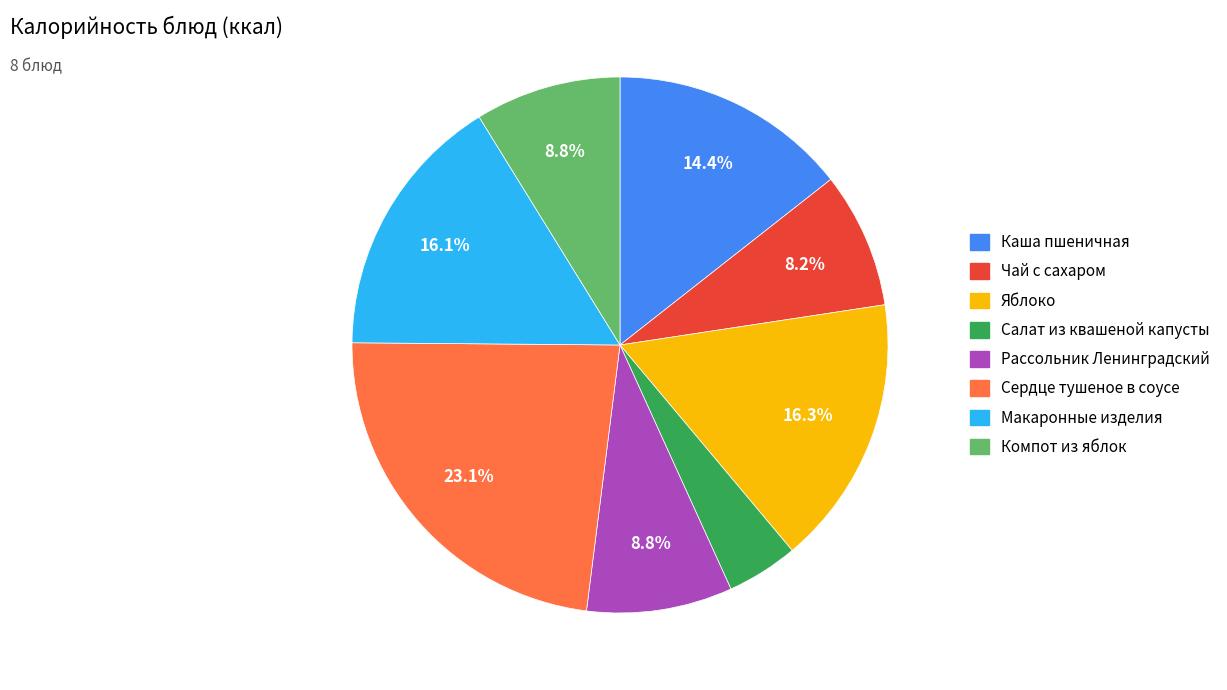

Does any single category account for the majority?

No